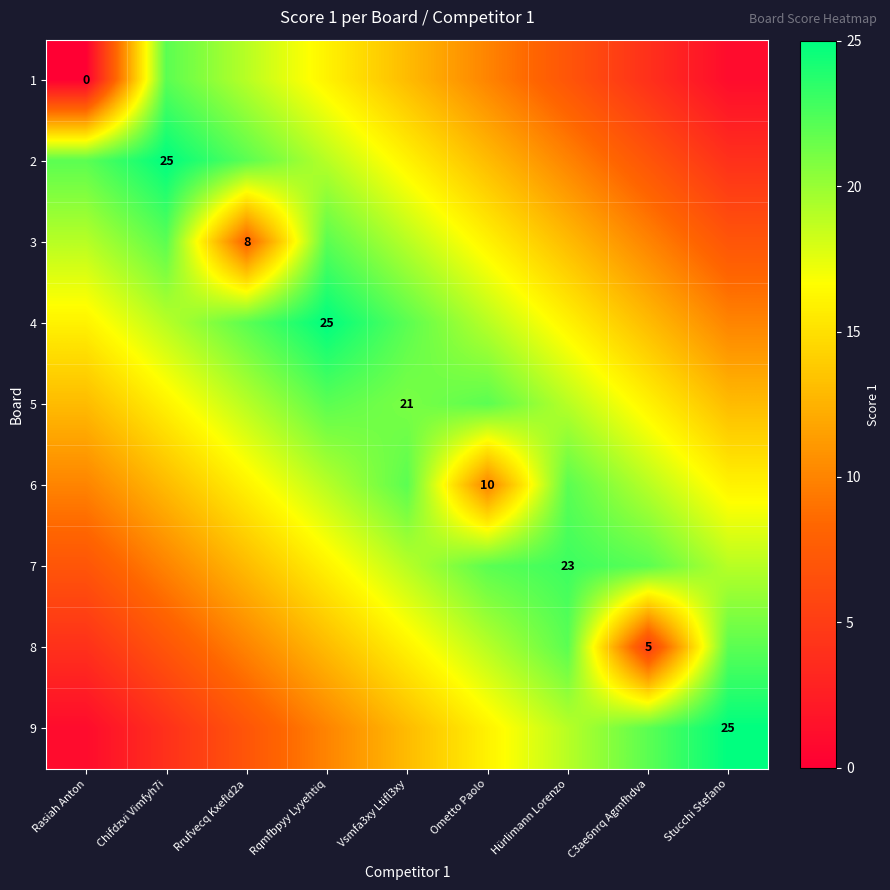

The 3 series shows 5 at Rrufvecq Kxefld2a. True or false?

False